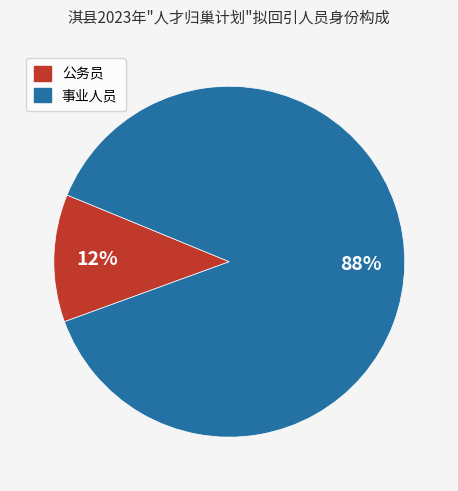

To the nearest percent, what portion does 公务员 represent?

12%